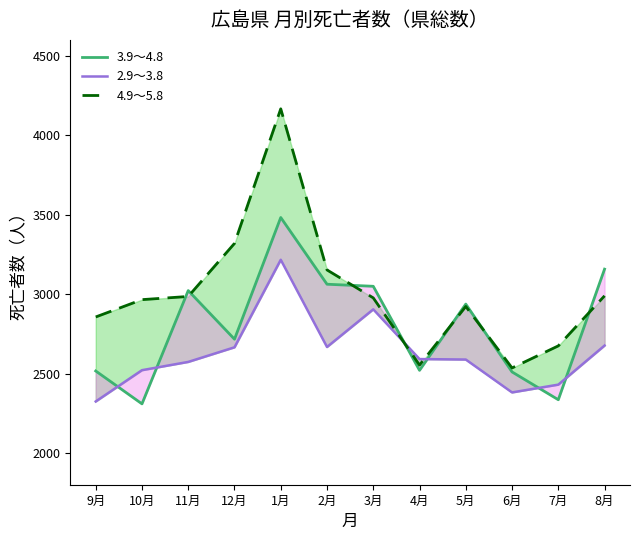

What is the approximate value of 2.9～3.8 at 6月?

2381